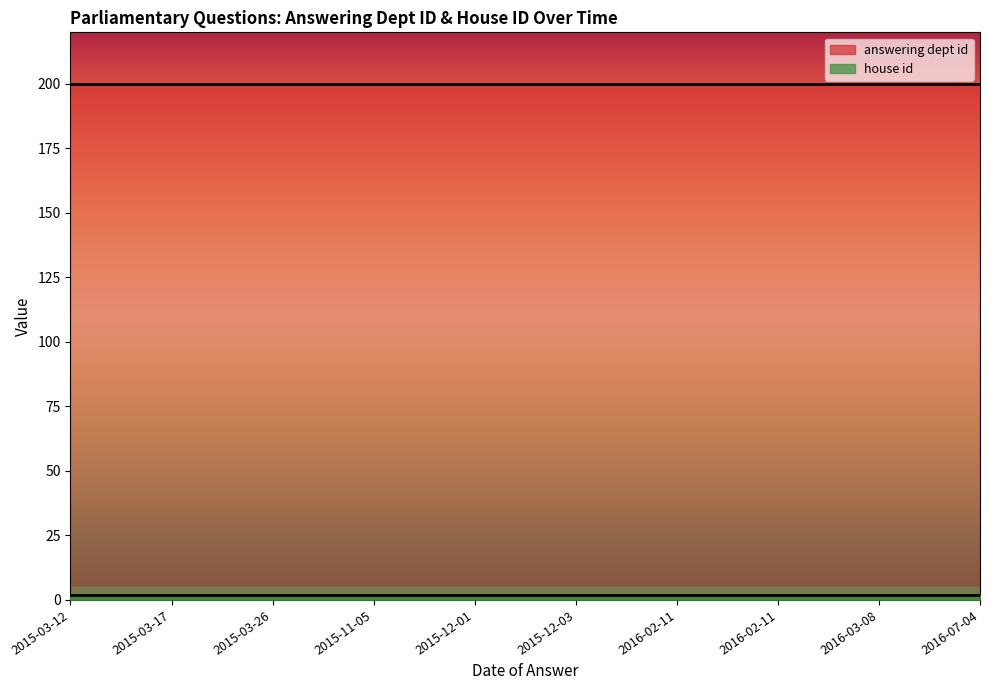

Rank the series by their average value, from lowest to highest.

house id, answering dept id